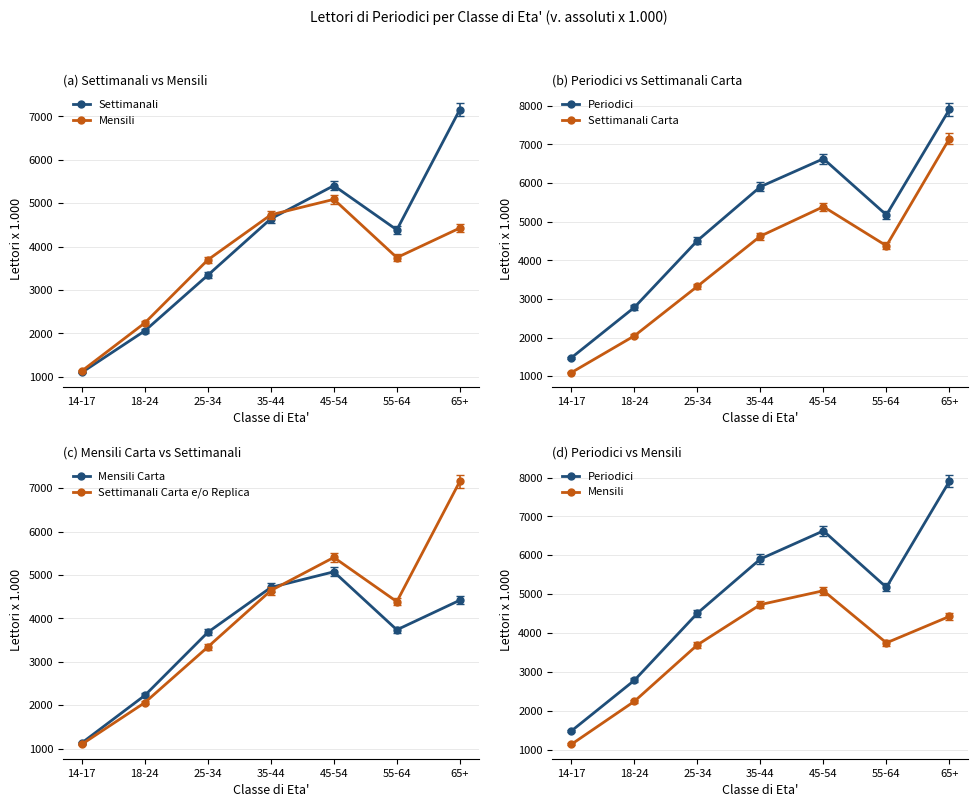

Which series has the largest total across all categories?

Periodici